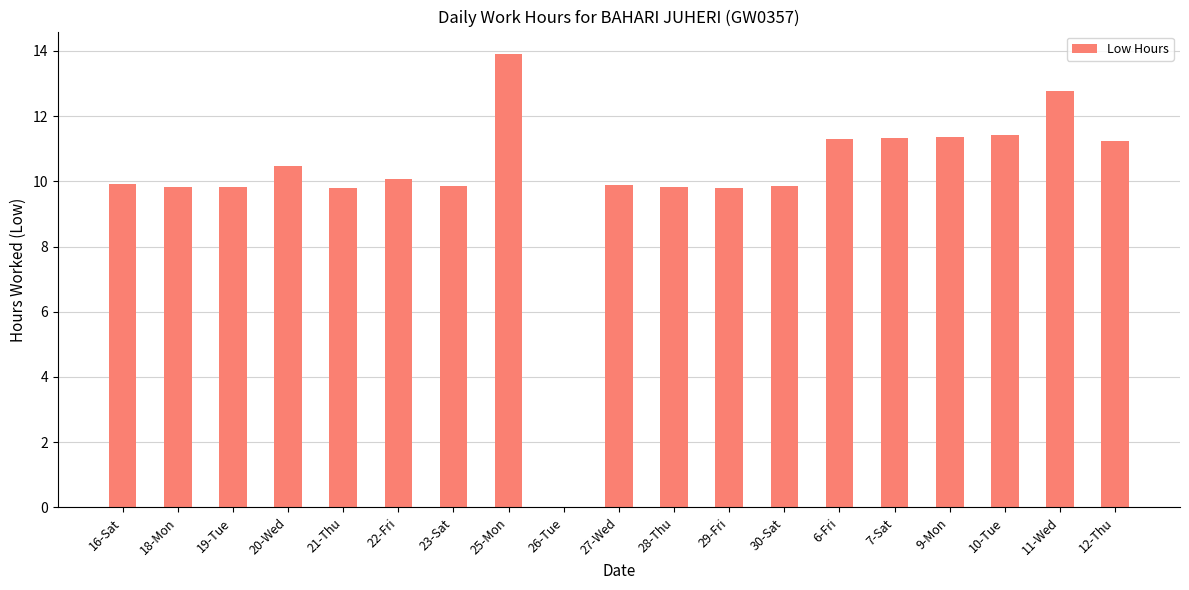

Are the bars grouped side by side (vs. stacked)?

No